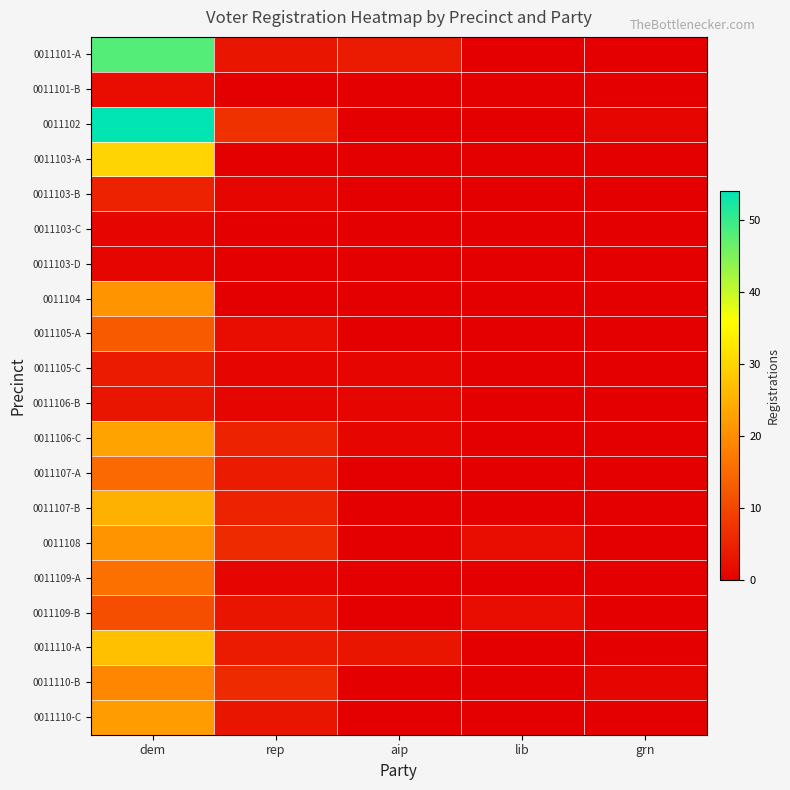

How many distinct data groups are displayed?

20